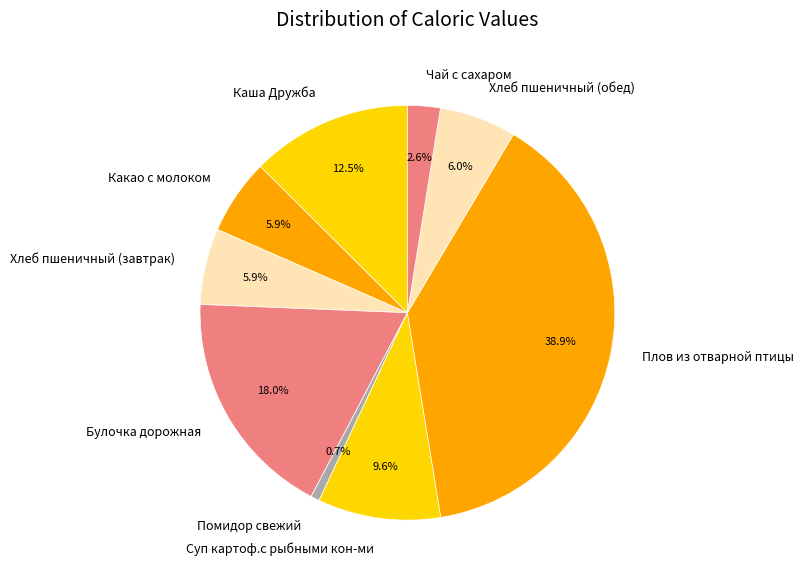

Which slice is the largest?

Плов из отварной птицы